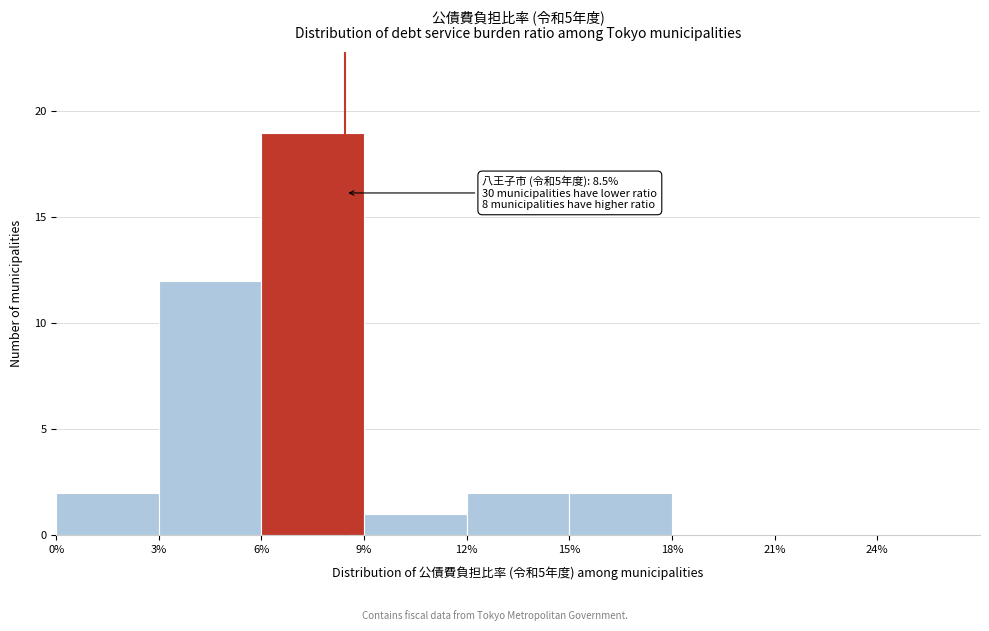

Which range on the x-axis has the tallest bar?

6% to 9%